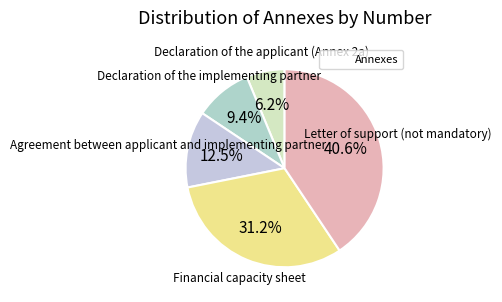

What is the ratio of the value at Financial capacity sheet to the value at Agreement between applicant and implementing partner?

2.5